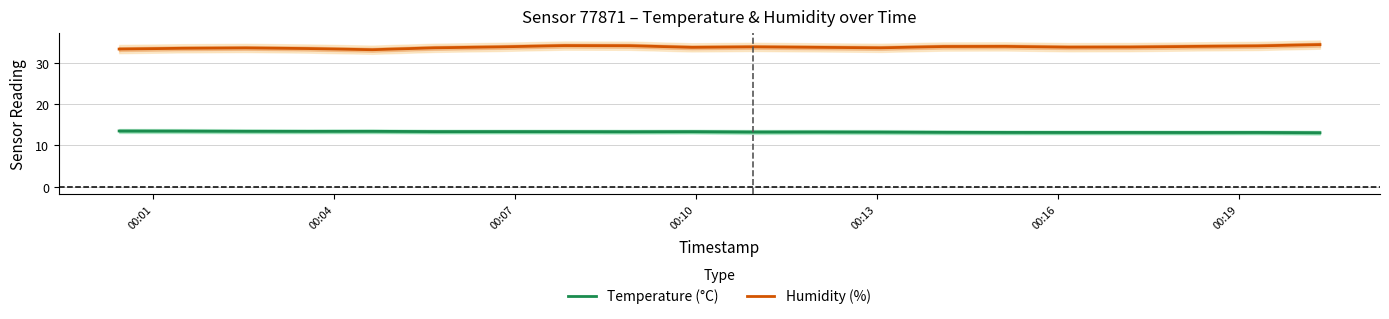

True or false: Humidity (%) has more than 1 points higher than both neighbors.

True